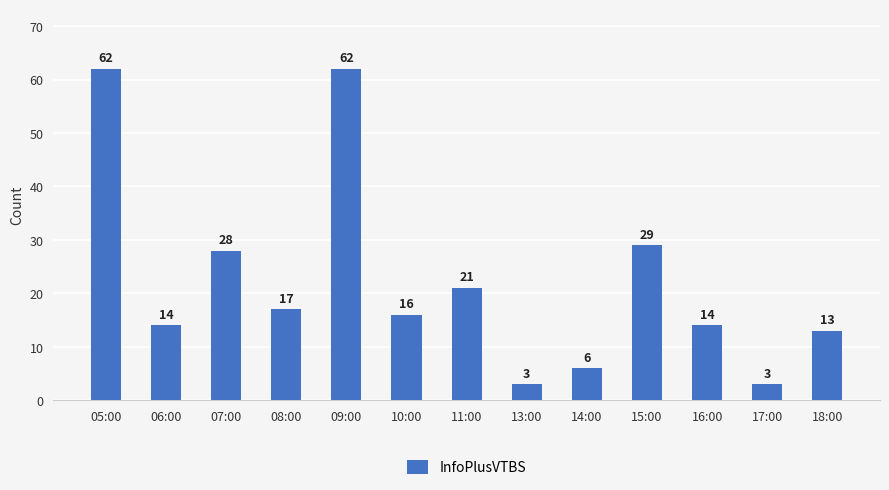

Are the bars horizontal?

No